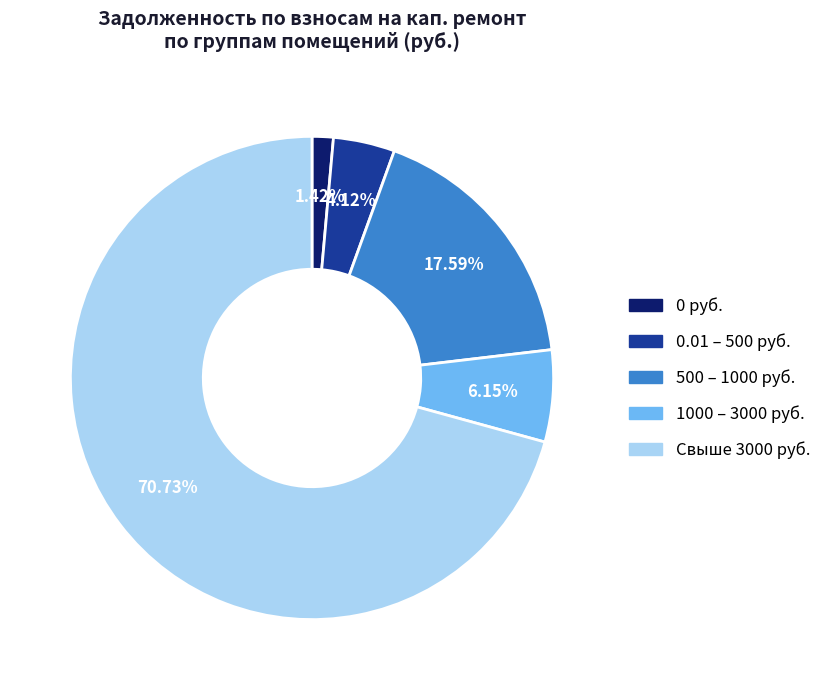

Is there any slice that represents more than half of the pie?

Yes